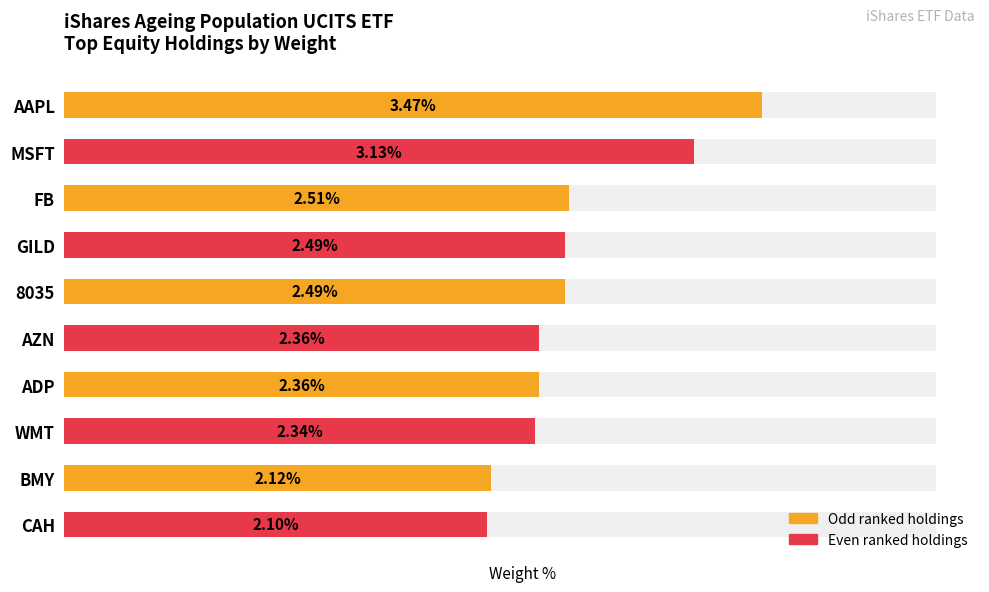

Does the chart contain any negative values?

No